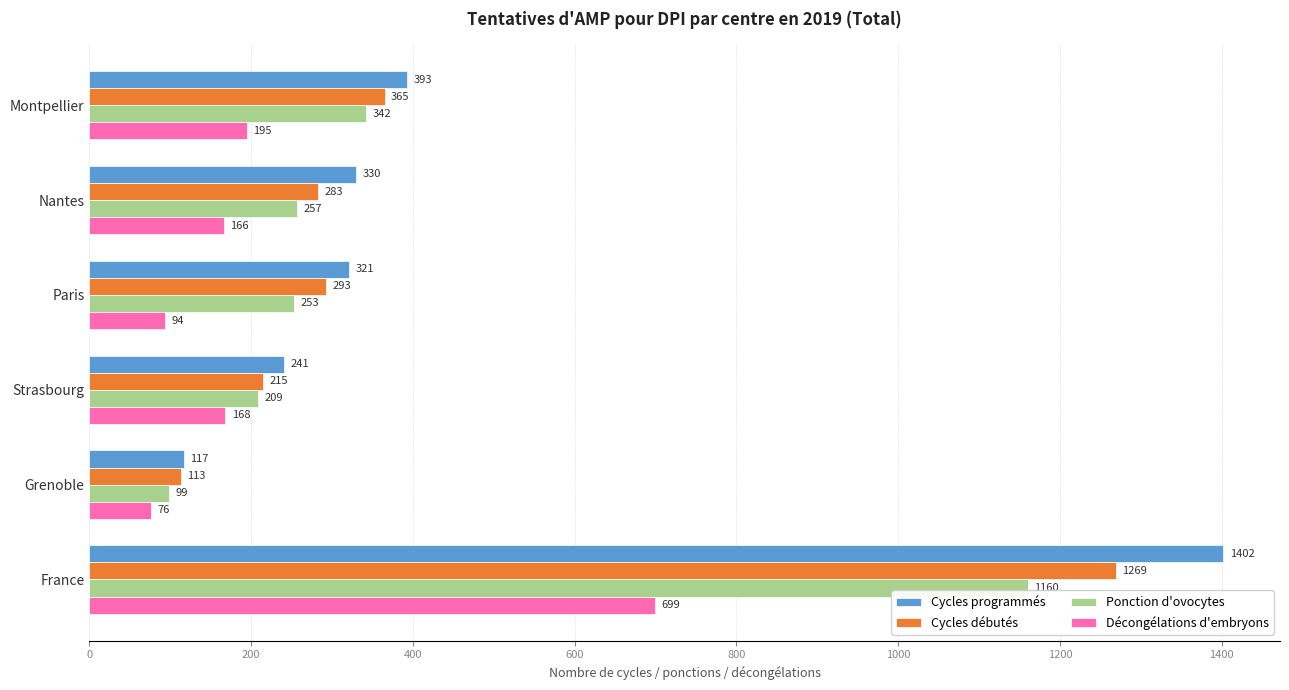

What is the sum of the Cycles débutés values at France and Nantes?

1552